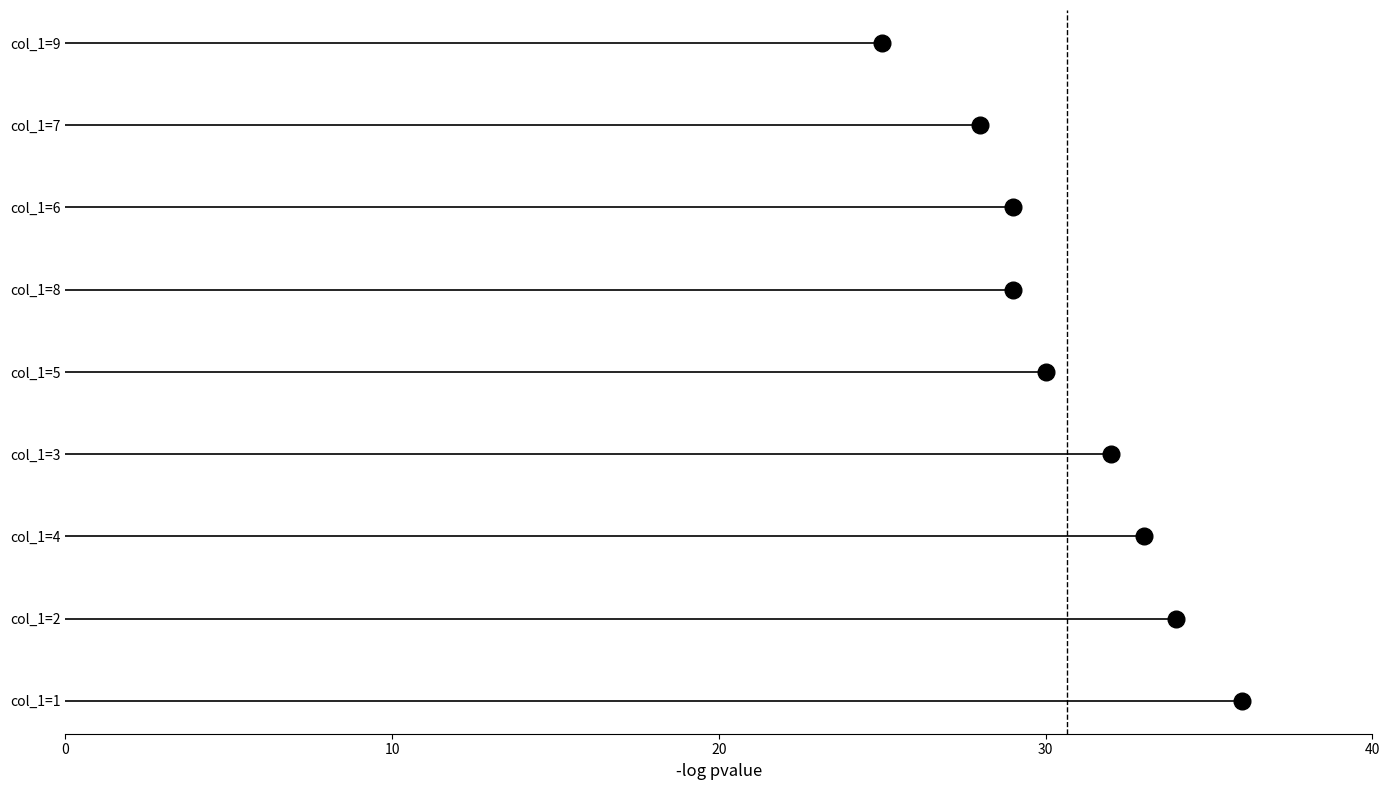

Count the col_6 values in the range 3 to 7.

5